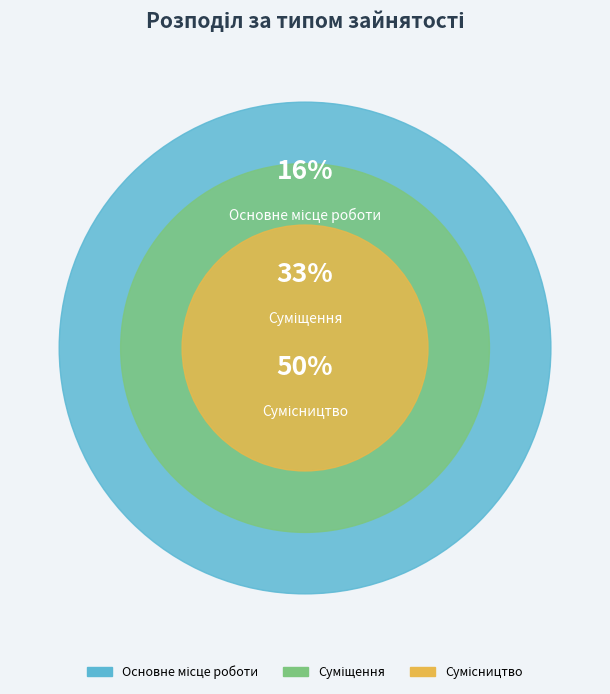

Count the number of slices in the pie.

3